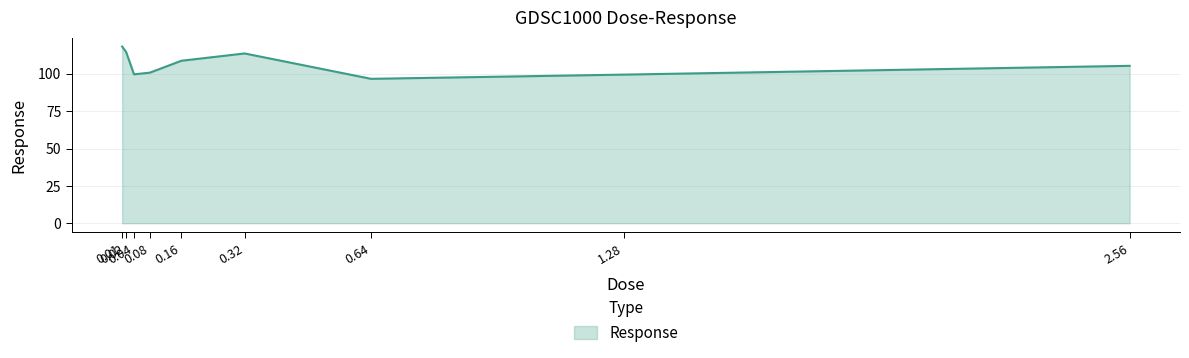

Is it true that the value at 2.56 is 105.3?

True